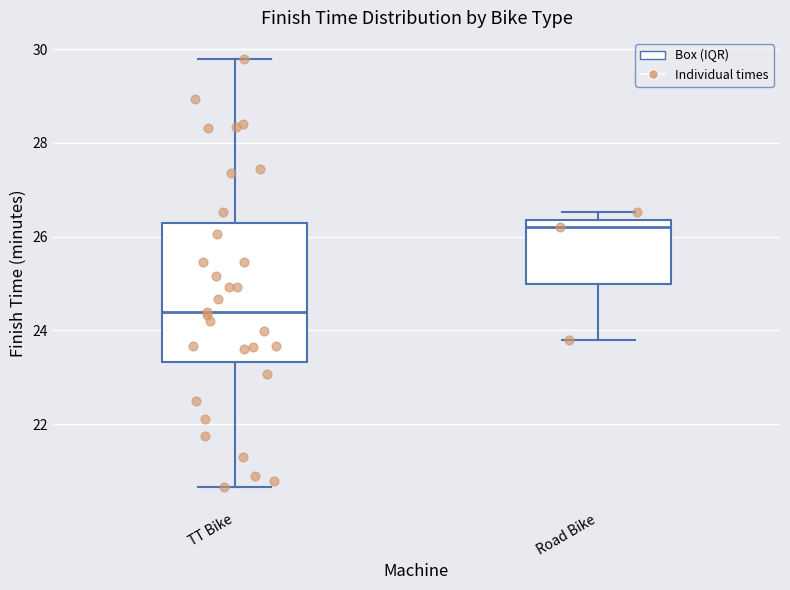

Which box is the tallest, from its lower edge to its upper edge?

TT Bike